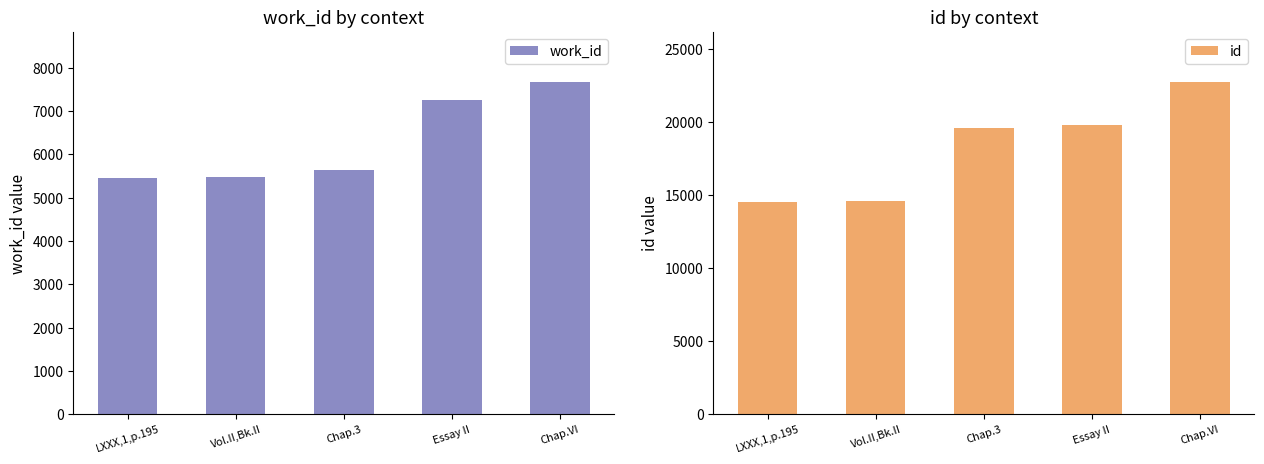

At how many categories does at least one series exceed 17930?

3